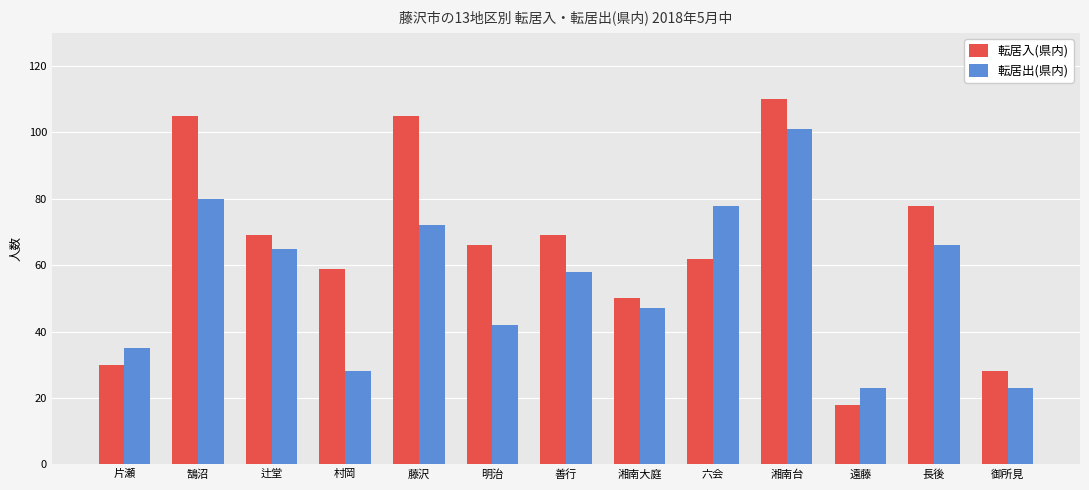

Reading right to left, list all the values displayed in this chart.

転居入(県内): 28	78	18	110	62	50	69	66	105	59	69	105	30
転居出(県内): 23	66	23	101	78	47	58	42	72	28	65	80	35